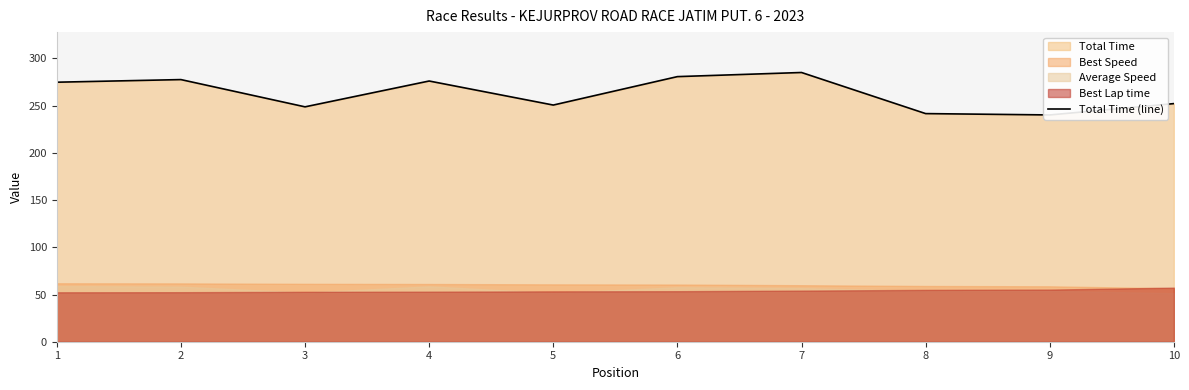

What is the smallest value displayed?

240.2